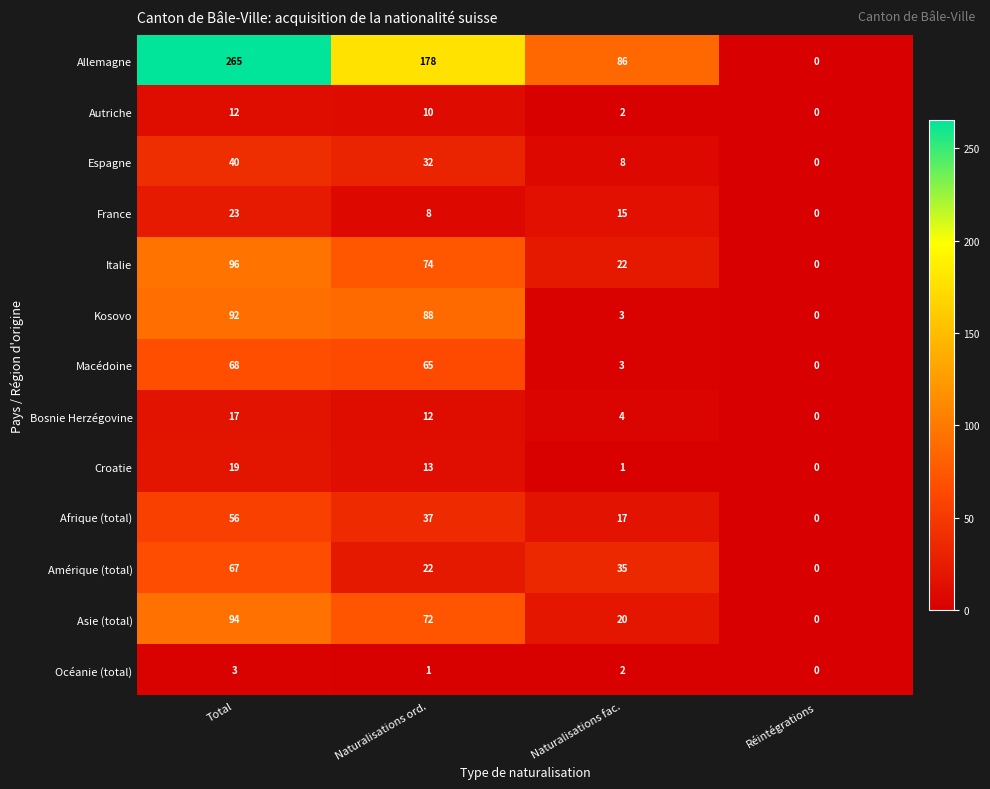

Is it true that Italie equals 38 at Naturalisations fac.?

False